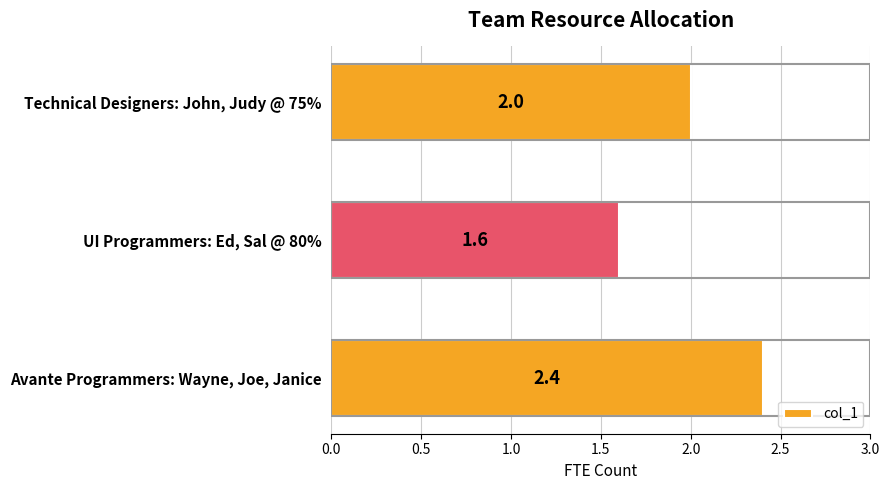

Count the values in the range 1 to 2.

2